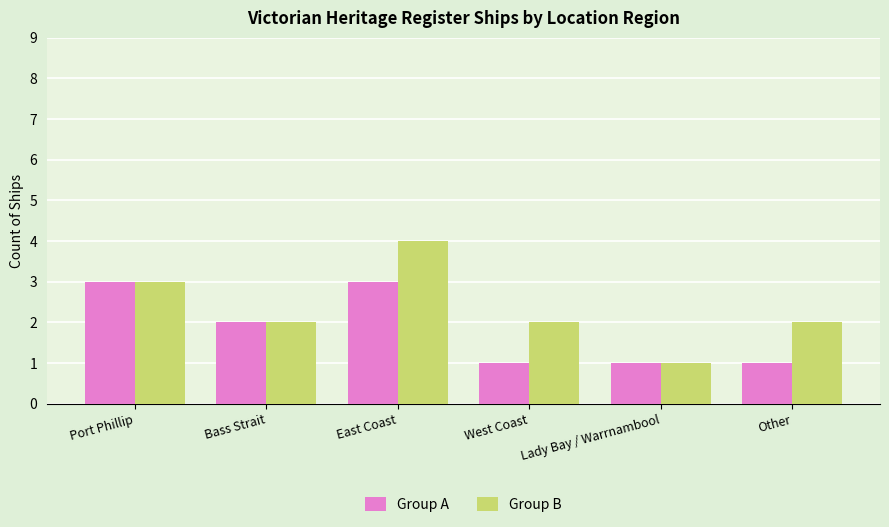

Which series changed the most between Port Phillip and East Coast?

Group B